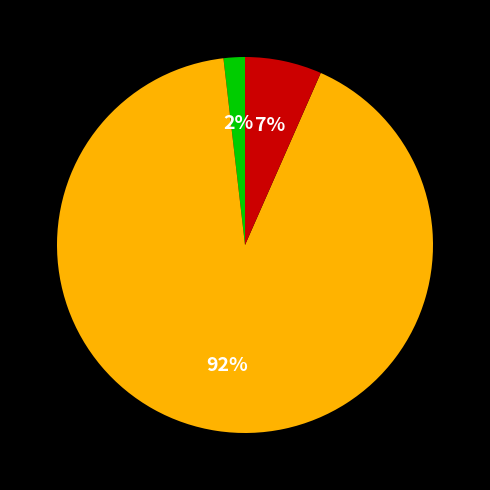

To the nearest percent, what is the average slice percentage?

33%